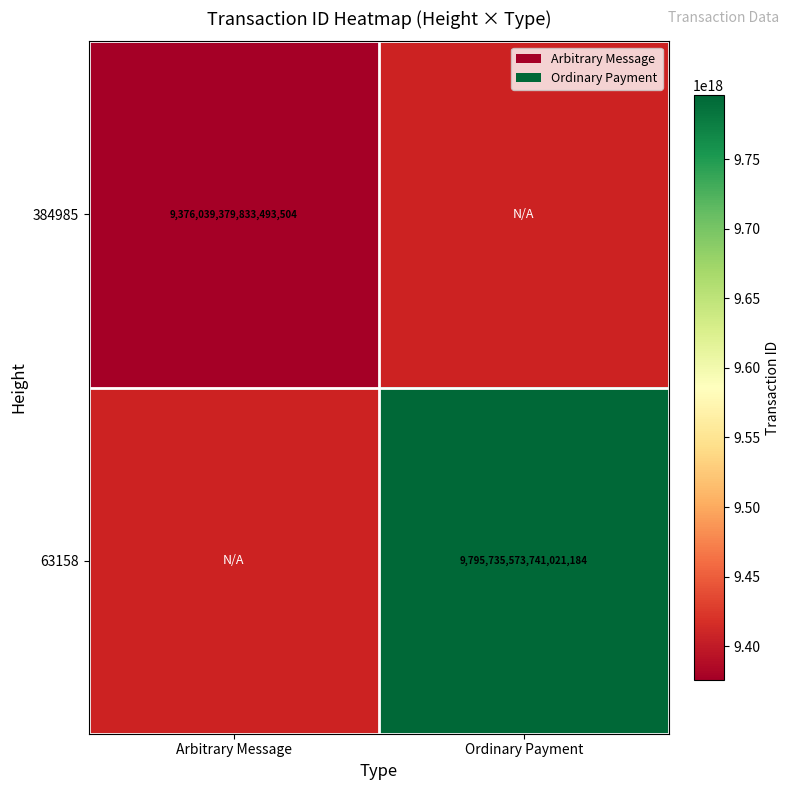

Is it true that 384985 equals 4681247708547812352 at Arbitrary Message?

False